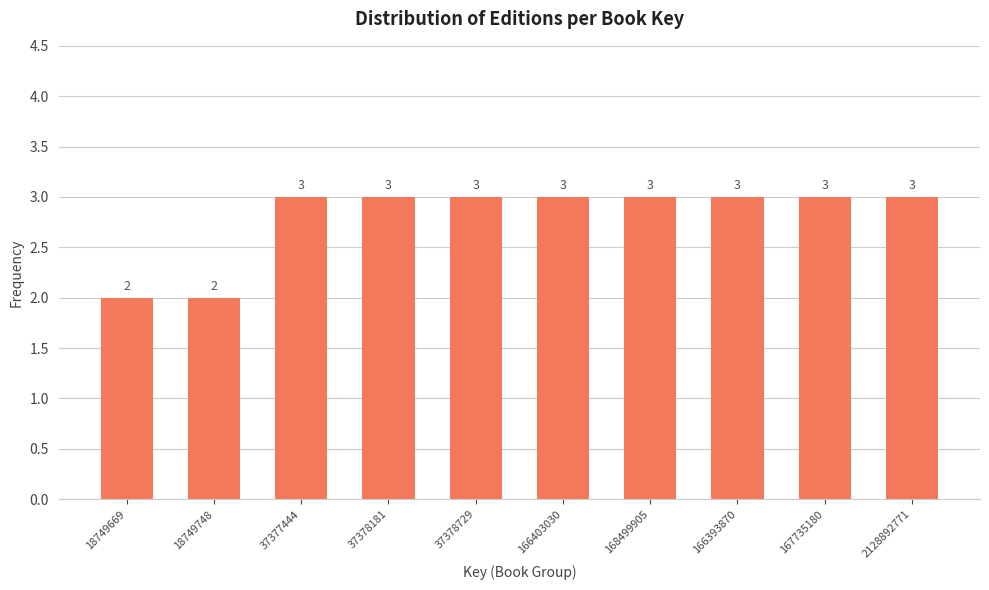

Reading right to left, list all the values displayed in this chart.

3	3	3	3	3	3	3	3	2	2